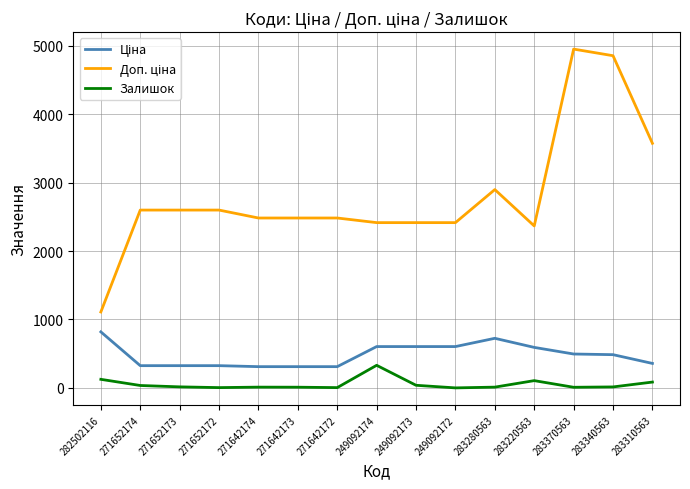

The Залишок series shows 10.0 at 271642173. True or false?

True